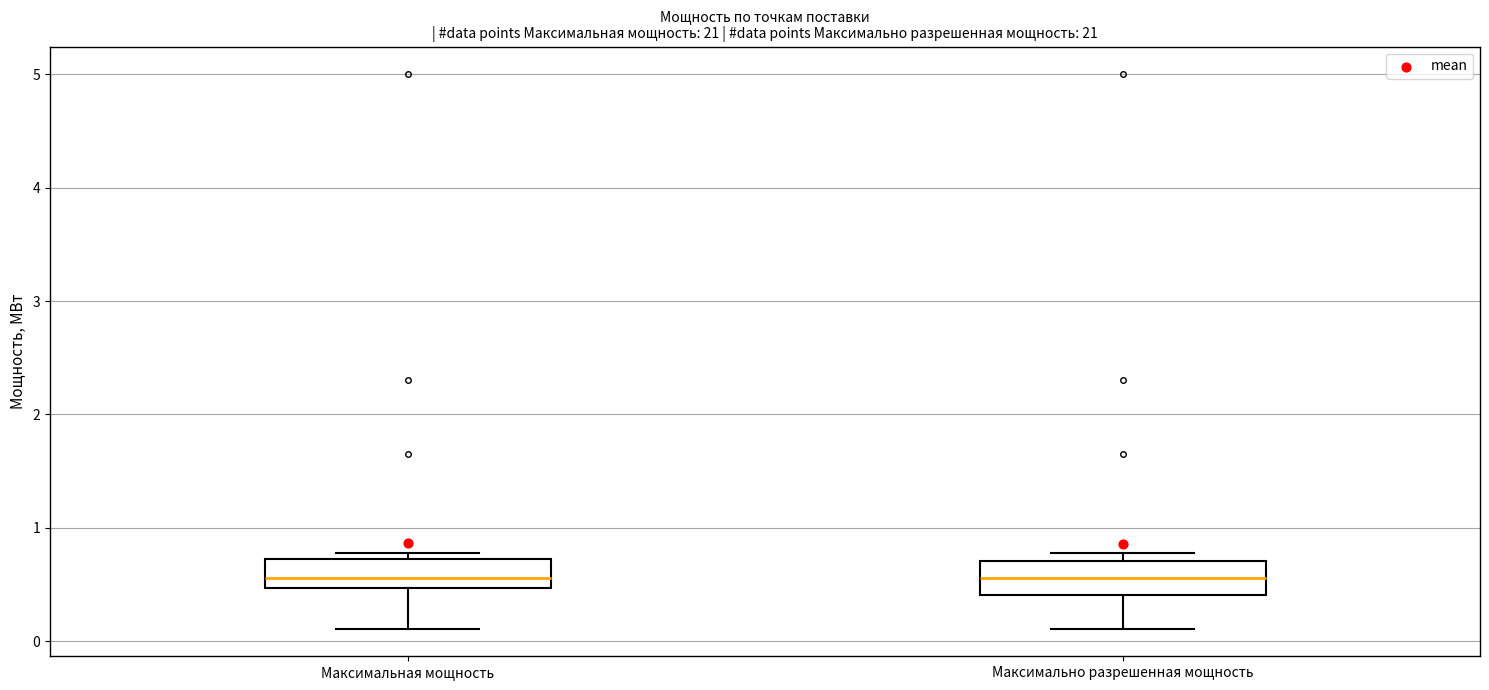

Where is the upper edge of the box for Максимальная мощность on the y-axis? The values are not printed on the chart, so give them approximately, as read against the axis.

0.7